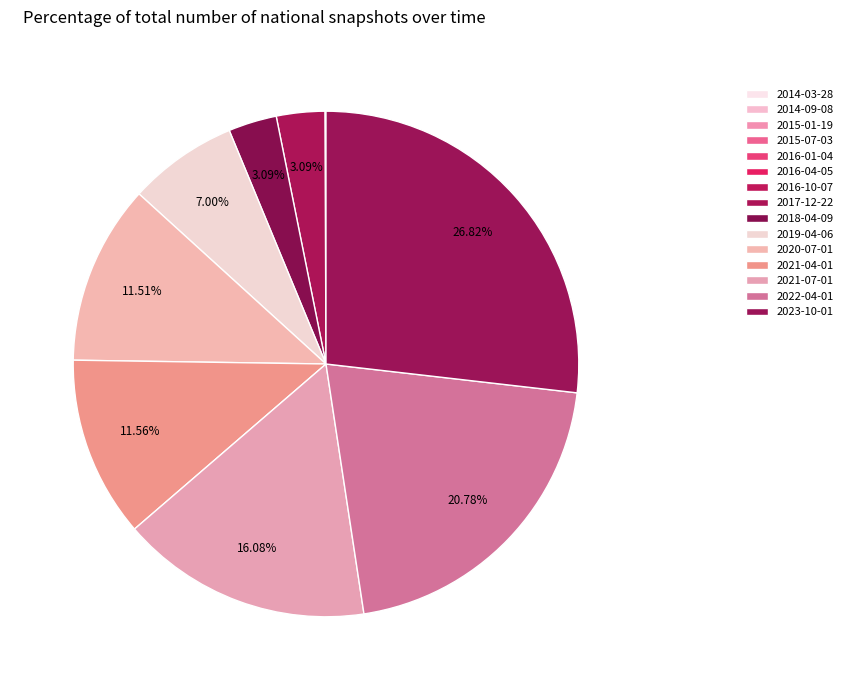

Is it true that 2015-07-03 is 1% of the pie?

False